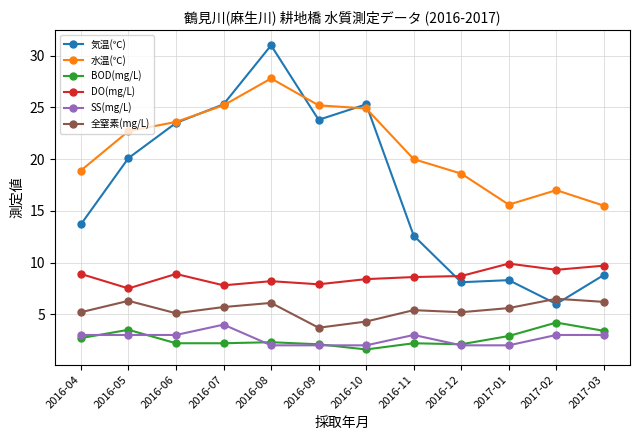

What is the smallest value displayed?

1.6